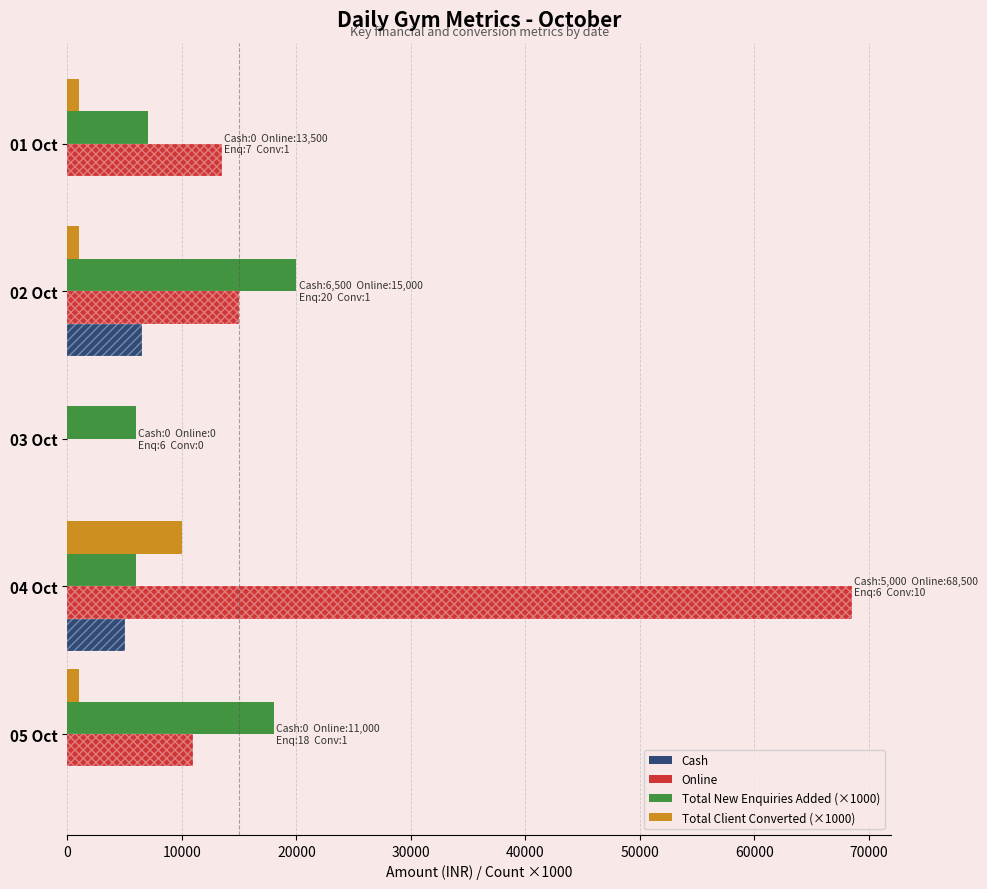

How many values in the Total Client Converted (×1000) series are below 1000?

1